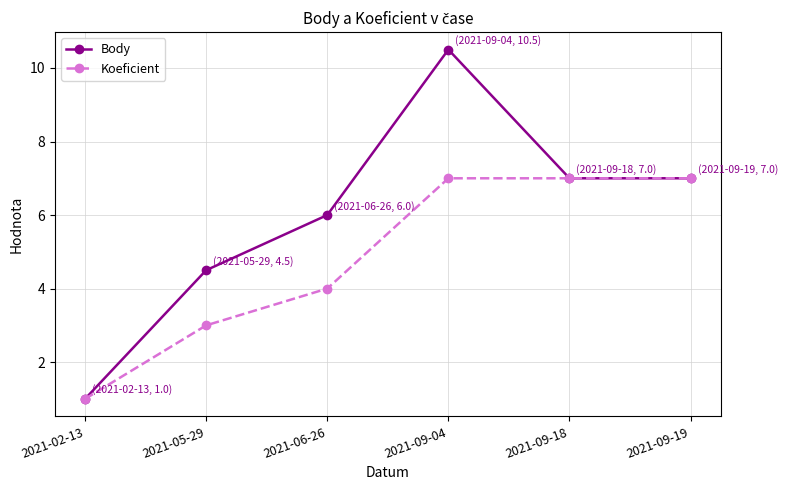

Is the value of Koeficient at 2021-09-19 greater than the value of Body at 2021-05-29?

Yes